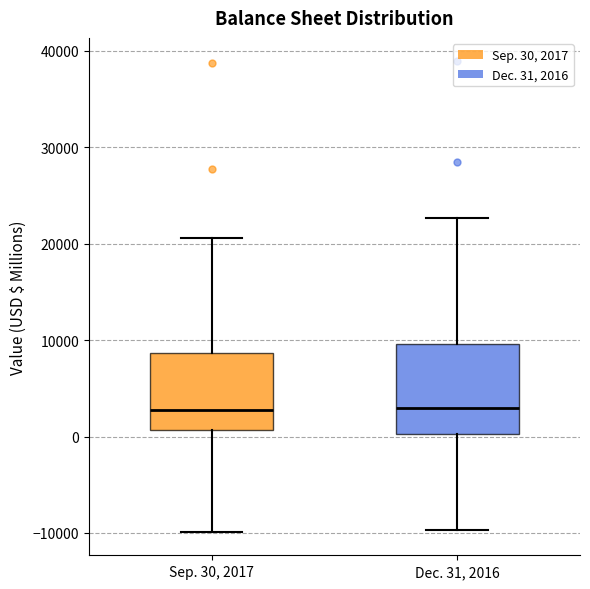

Where does the upper whisker of the box for Sep. 30, 2017 end on the y-axis? The values are not printed on the chart, so give them approximately, as read against the axis.

21000